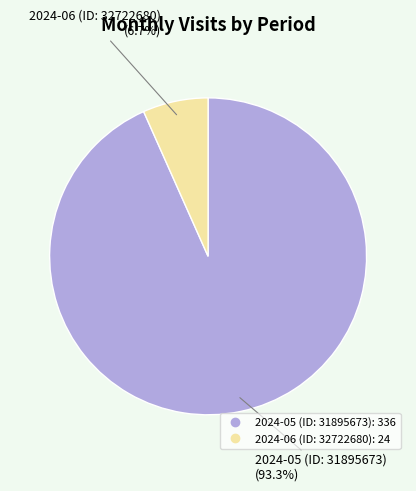

To the nearest percent, what percentage of the pie is 2024-06 (ID: 32722680)?

7%